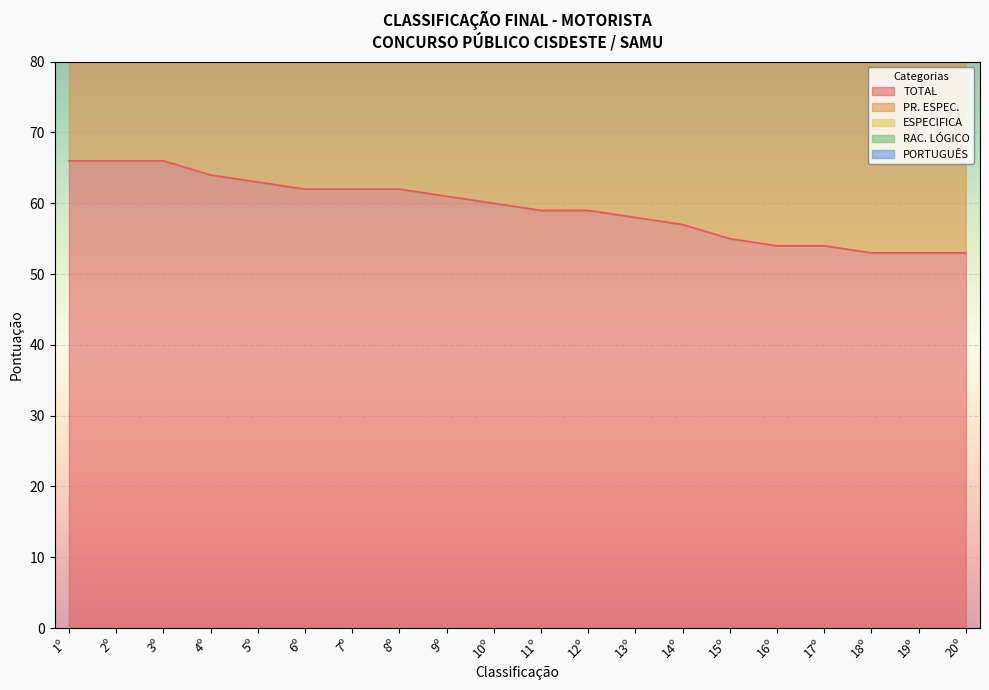

Reading left to right, what are all the values shown in this chart?

TOTAL: 66	66	66	64	63	62	62	62	61	60	59	59	58	57	55	54	54	53	53	53
PR. ESPEC.: 54	51	48	51	48	48	48	48	48	48	48	45	45	48	42	42	39	42	42	39
ESPECIFICA: 33	33	30	39	24	30	33	30	30	30	33	24	33	27	33	21	24	27	27	27
RAC. LÓGICO: 6	6	9	3	12	6	9	9	6	9	6	9	3	9	0	12	6	6	3	6
PORTUGUÊS: 8	12	14	10	10	10	10	10	10	10	6	12	10	6	10	8	12	8	10	10